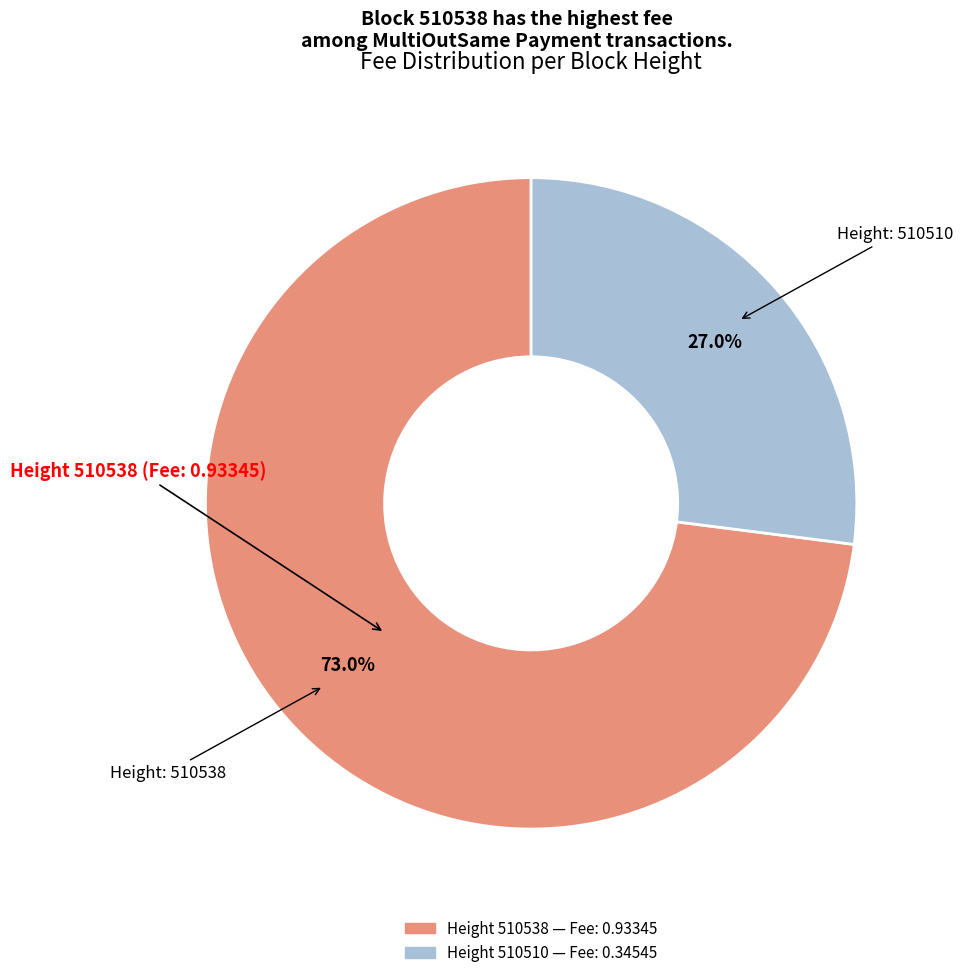

Count the number of slices in the pie.

2